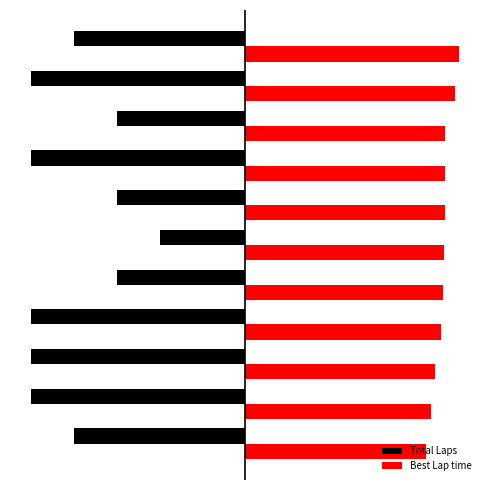

At how many categories does at least one series exceed 0?

11